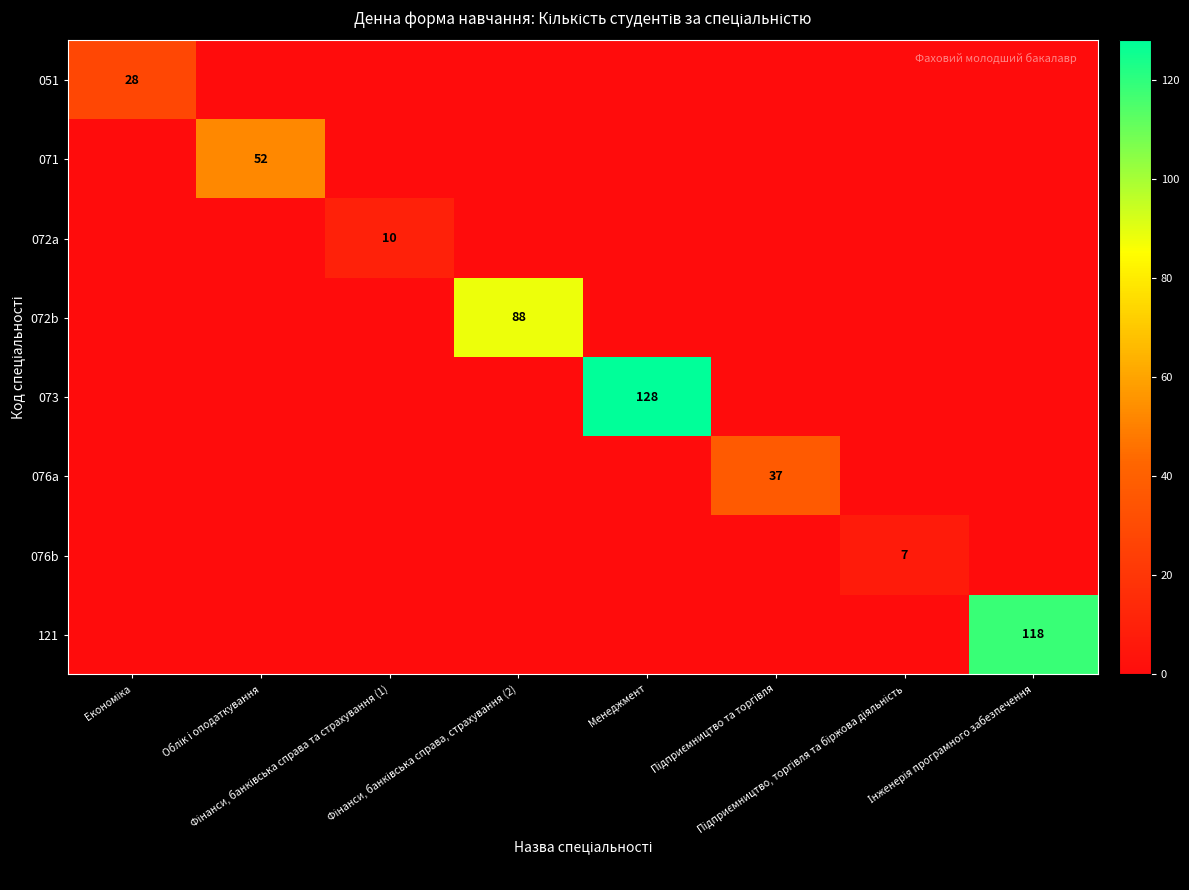

Is the value of 072b at Підприємництво та торгівля greater than the value of 071 at Інженерія програмного забезпечення?

No